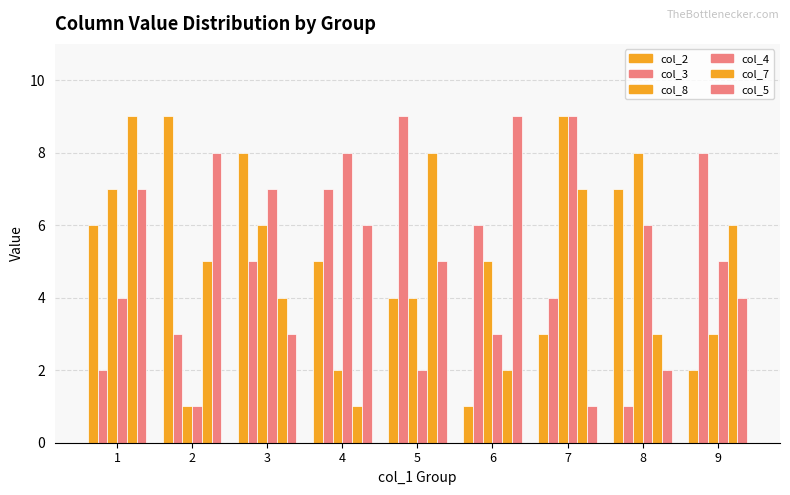

How many series are shown in this chart?

6